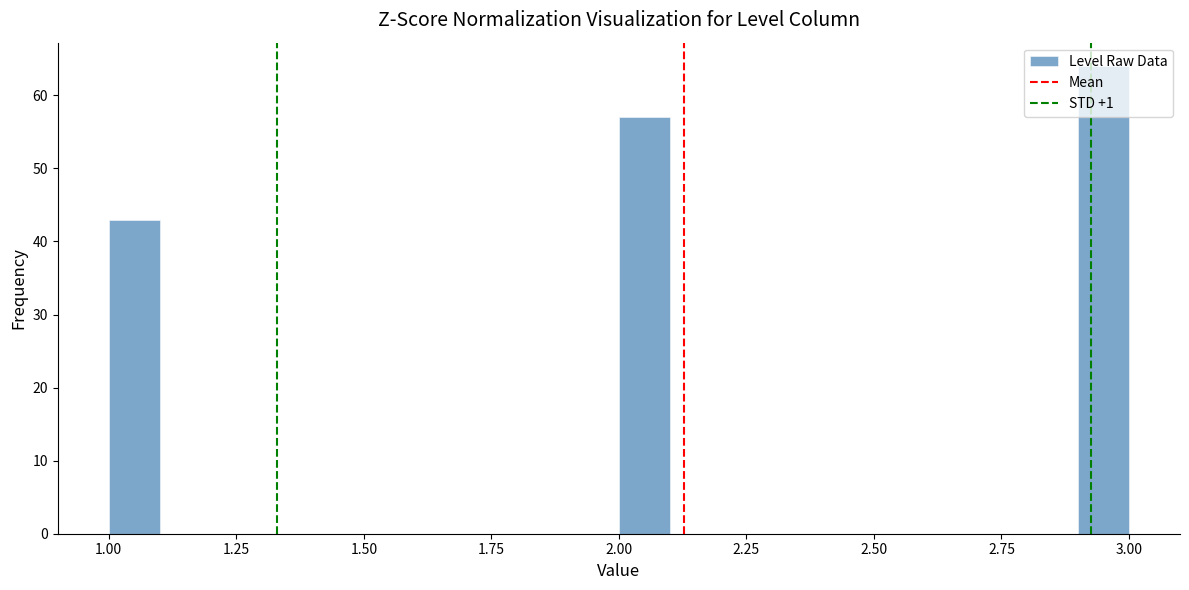

Read against the x-axis, roughly where is the centre of the tallest bar?

2.95